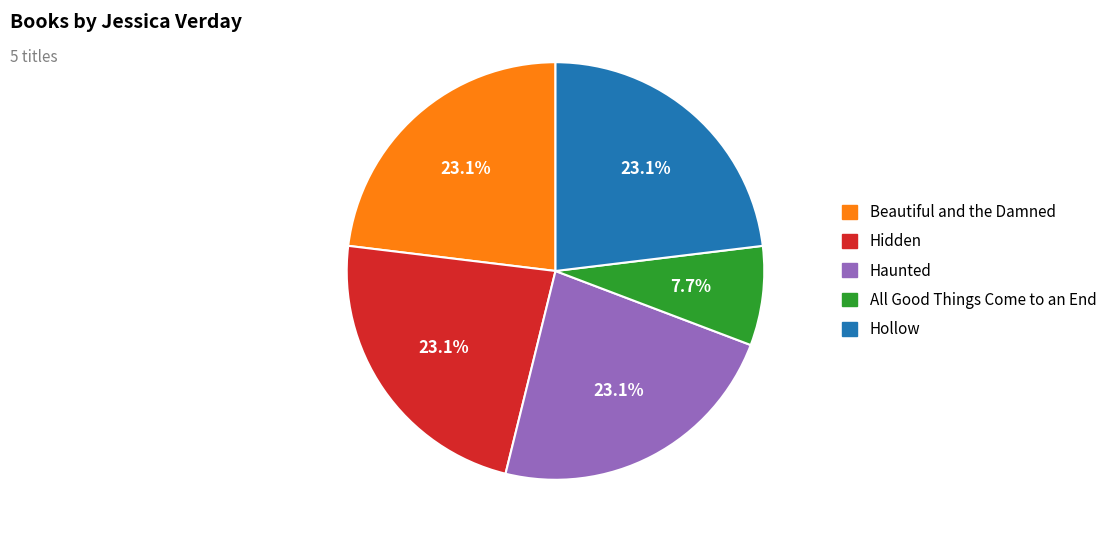

What portion of the pie excludes All Good Things Come to an End?

92.3%